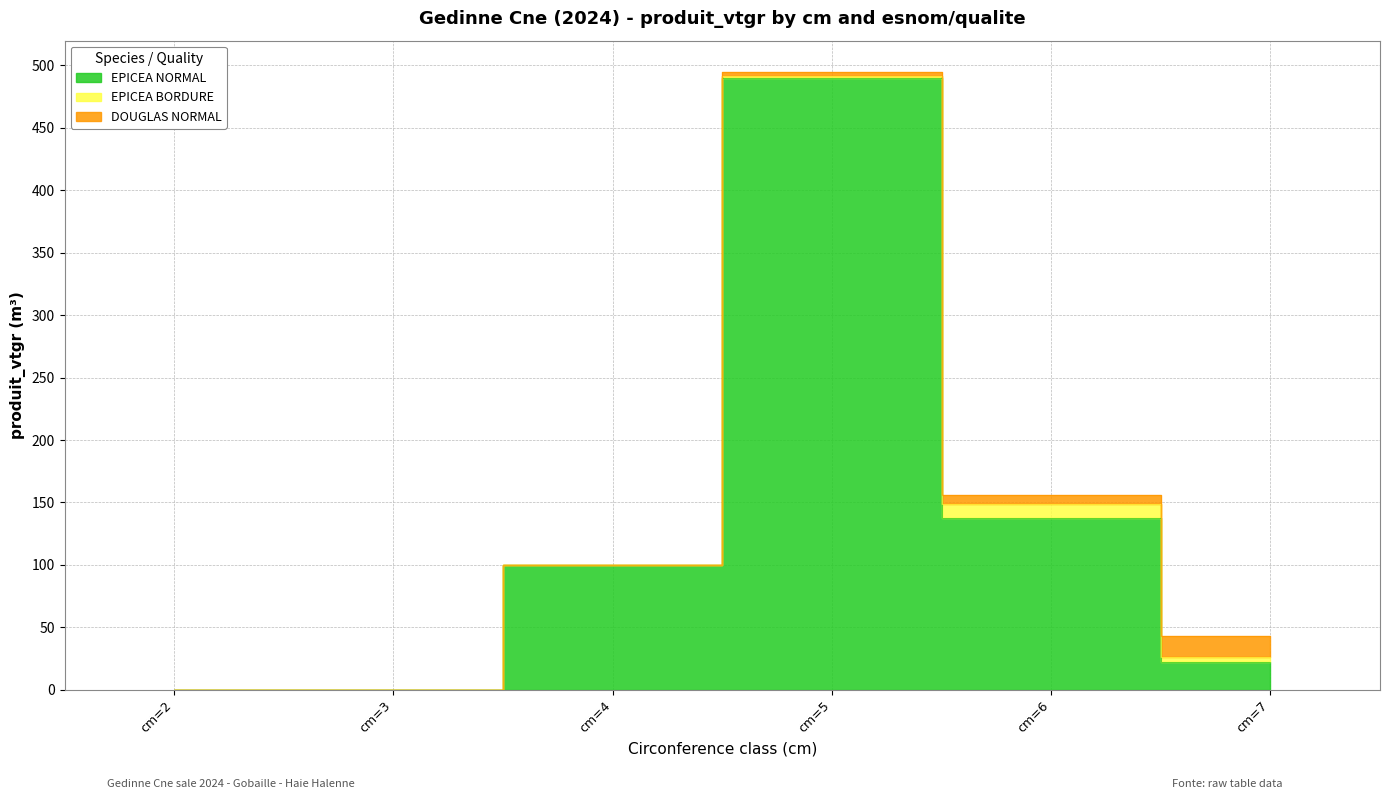

How many lines are shown in the chart?

3